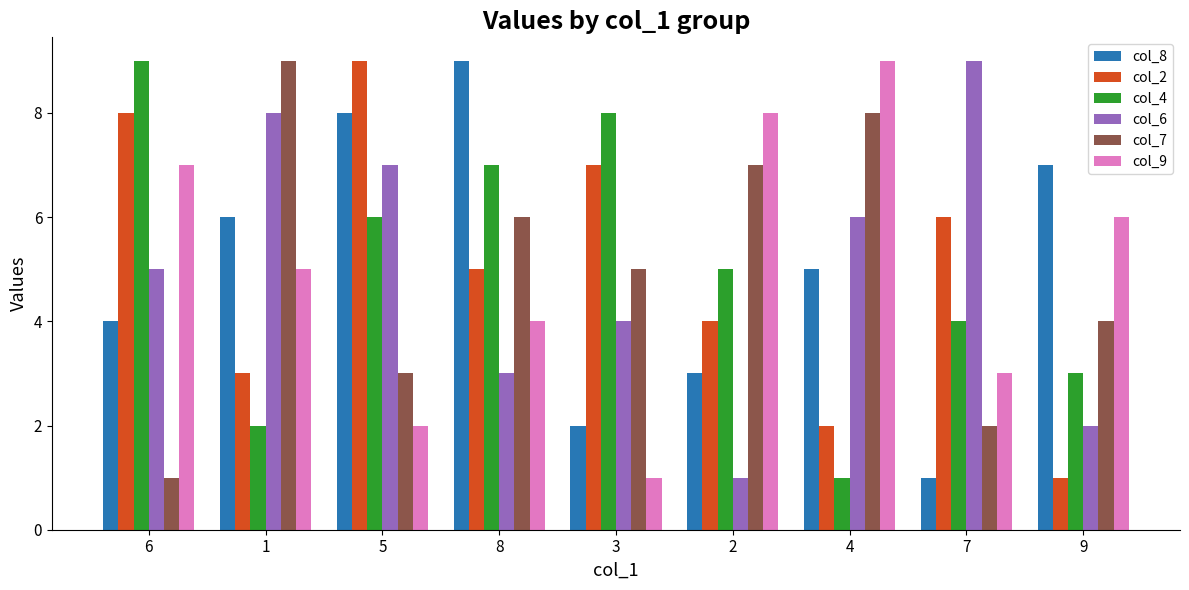

What is the minimum value shown in the chart?

1